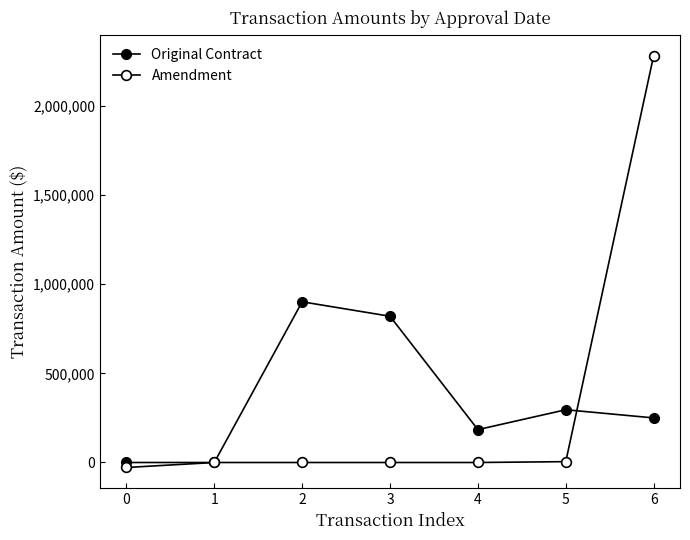

Does the chart have visible grid lines?

No